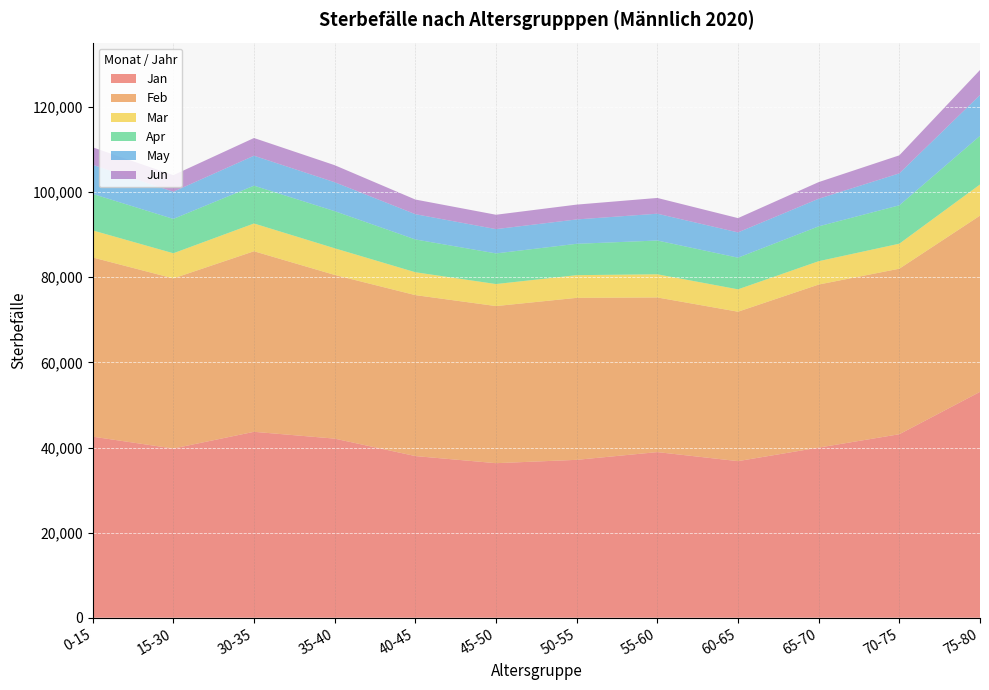

Reading left to right, list all the values displayed in this chart.

Jan: 42553	39760	43687	42087	37989	36316	37100	38919	36798	39976	43119	53076
Feb: 42107	39978	42430	38469	37823	36921	38068	36342	35114	38319	38900	41414
Mar: 6359	5907	6528	6262	5377	5172	5332	5445	5257	5485	5876	7315
Apr: 8576	8073	8887	8725	7706	7203	7367	7936	7440	8193	9019	11430
May: 6837	6377	7034	6795	5935	5706	5725	6298	5937	6482	7507	9591
Jun: 4109	3903	4163	4006	3442	3377	3486	3703	3360	3911	4238	5883